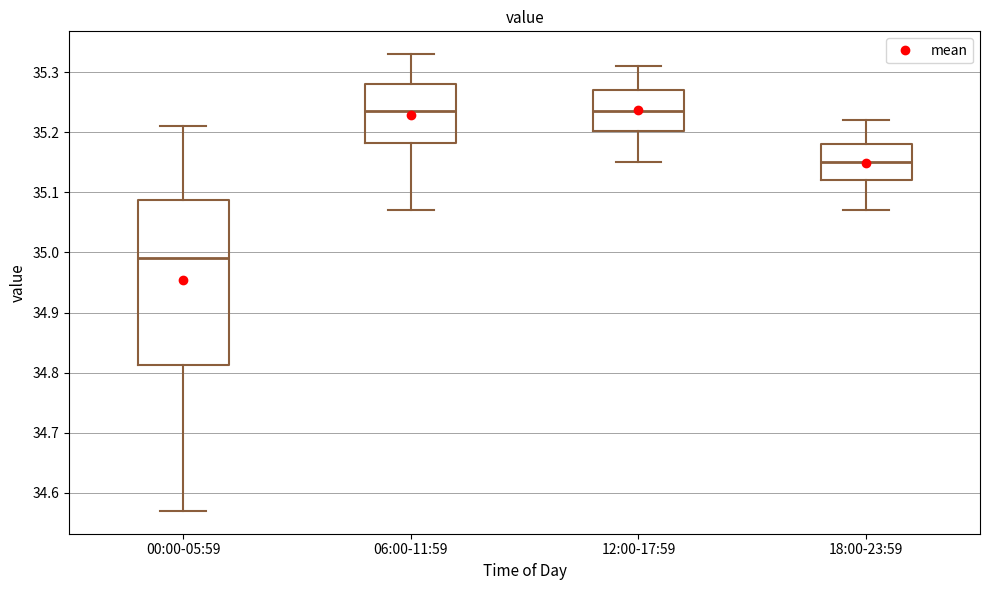

Comparing the boxes themselves (not the whiskers), which one is the tallest?

00:00-05:59